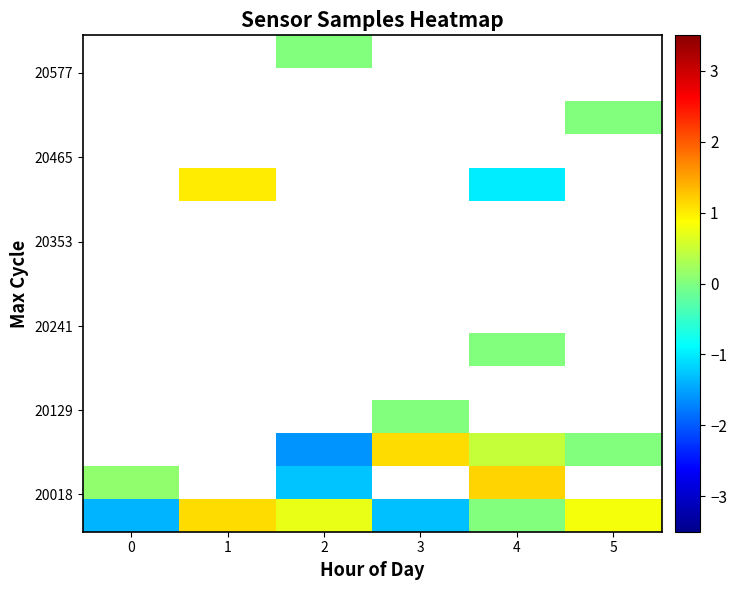

At which category does the chart reach its peak across all series?

4